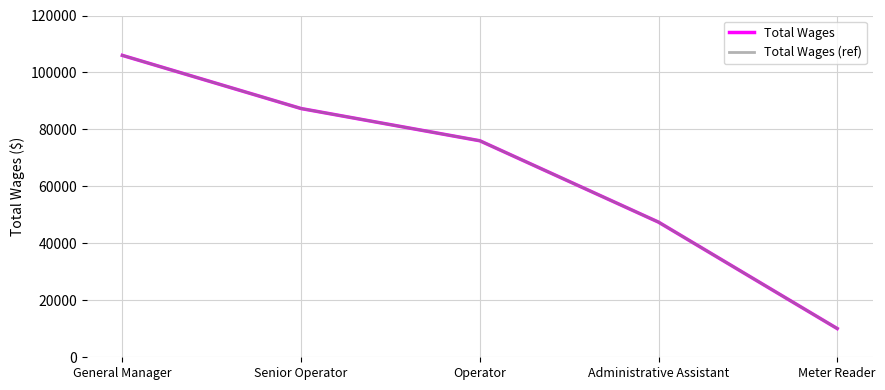

What is the difference between the maximum and minimum values in the Total Wages series?

95916